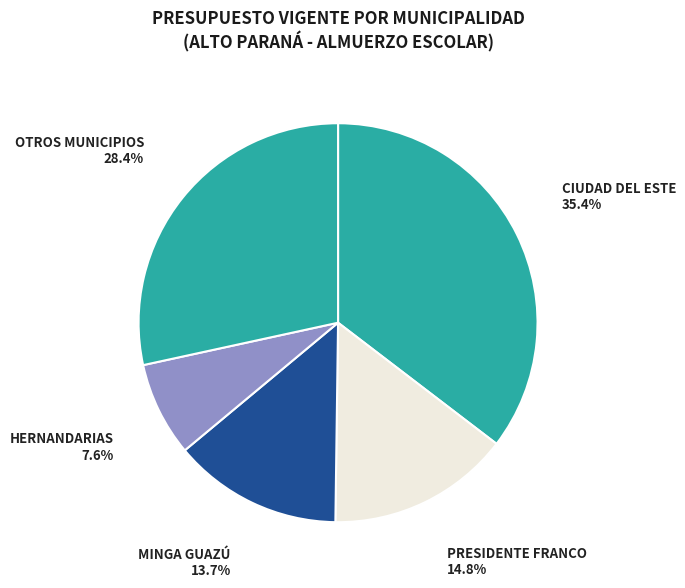

What percentage is NOT represented by HERNANDARIAS?

92.4%